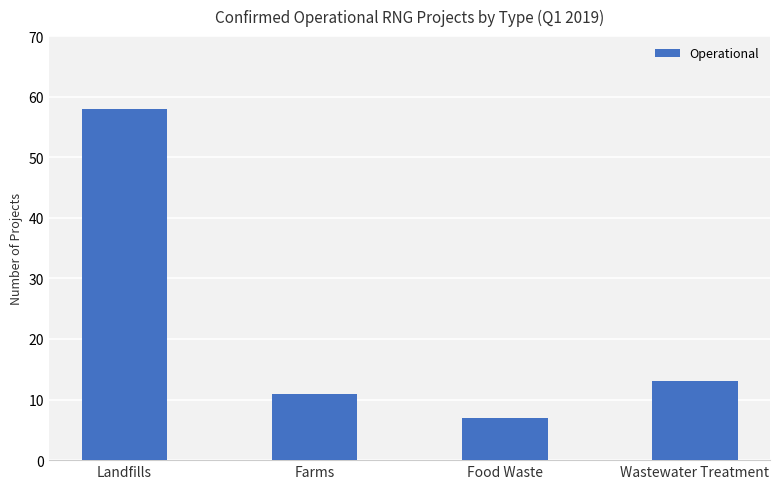

What is the smallest value displayed?

7